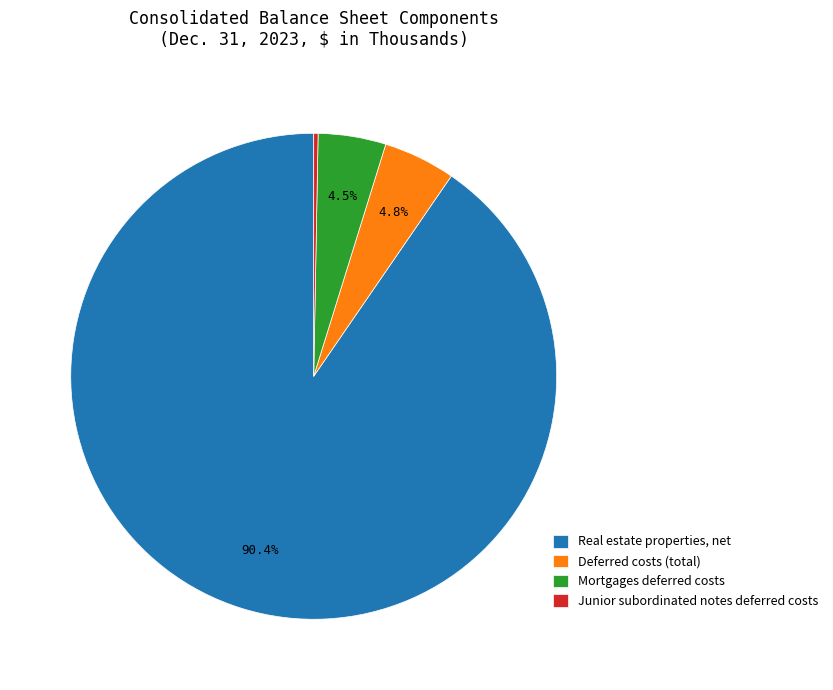

Which slice represents more than half of the pie?

Real estate properties, net